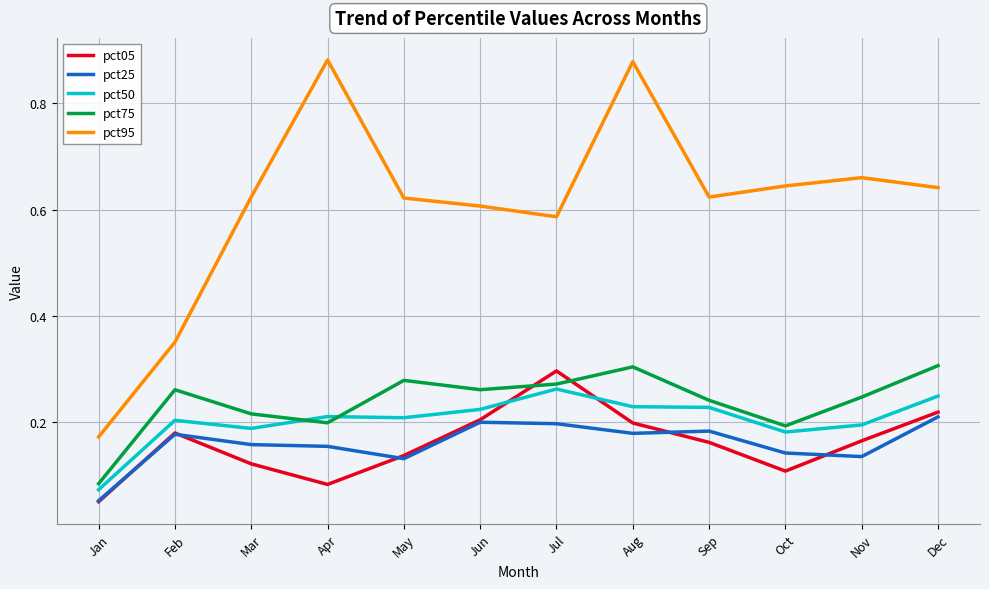

True or false: pct95 has a value of 0.6 at Oct.

True